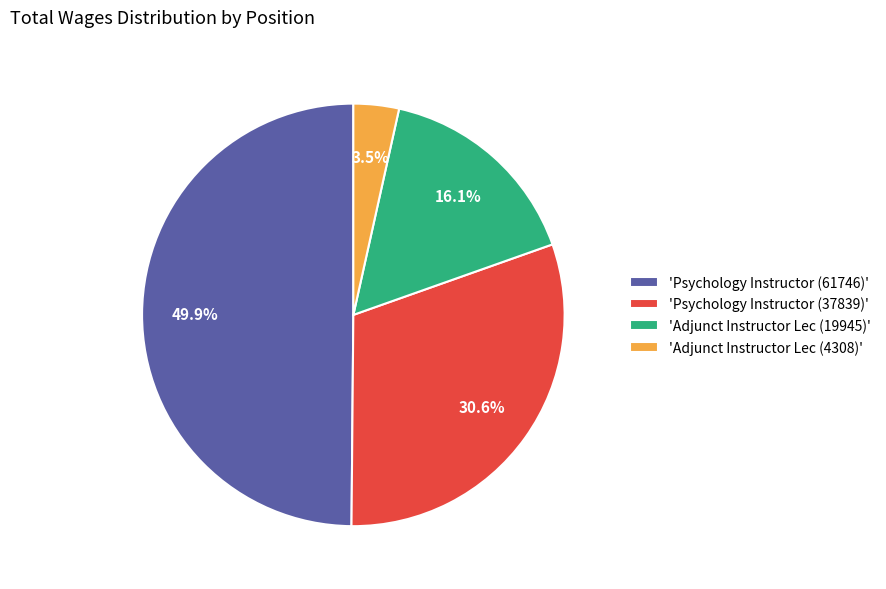

Which slice is the largest?

'Psychology Instructor (61746)'